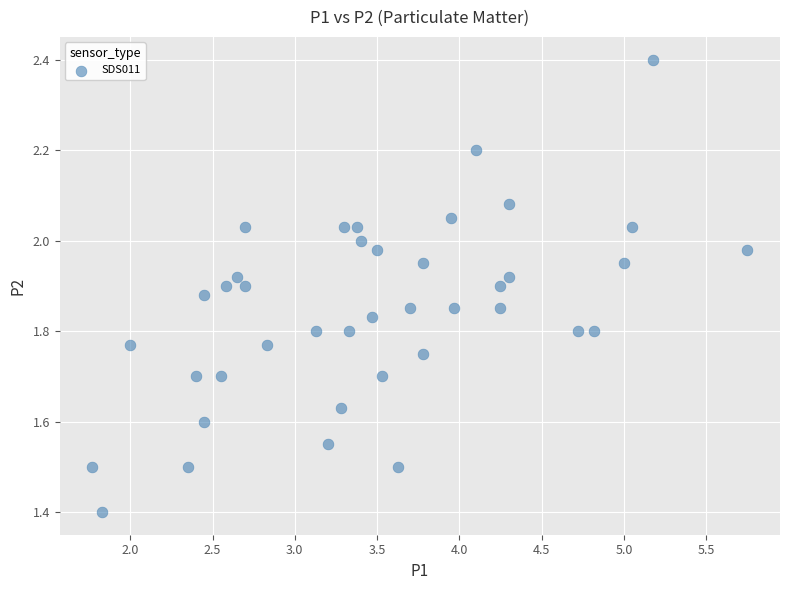

What Y value in the scatter plot is closest to 1?

1.4